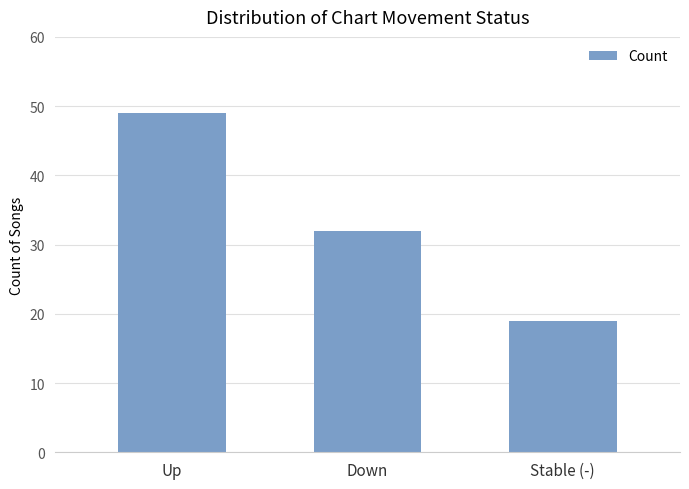

What is the change in value from Up to Stable (-)?

-30